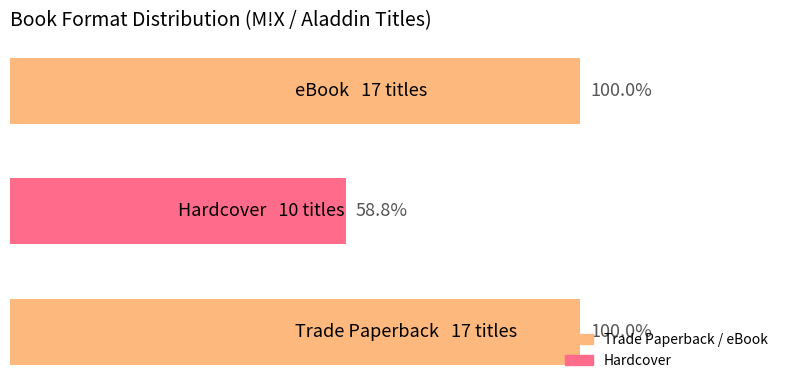

List the labels in order of value, largest first.

0, 2, 1